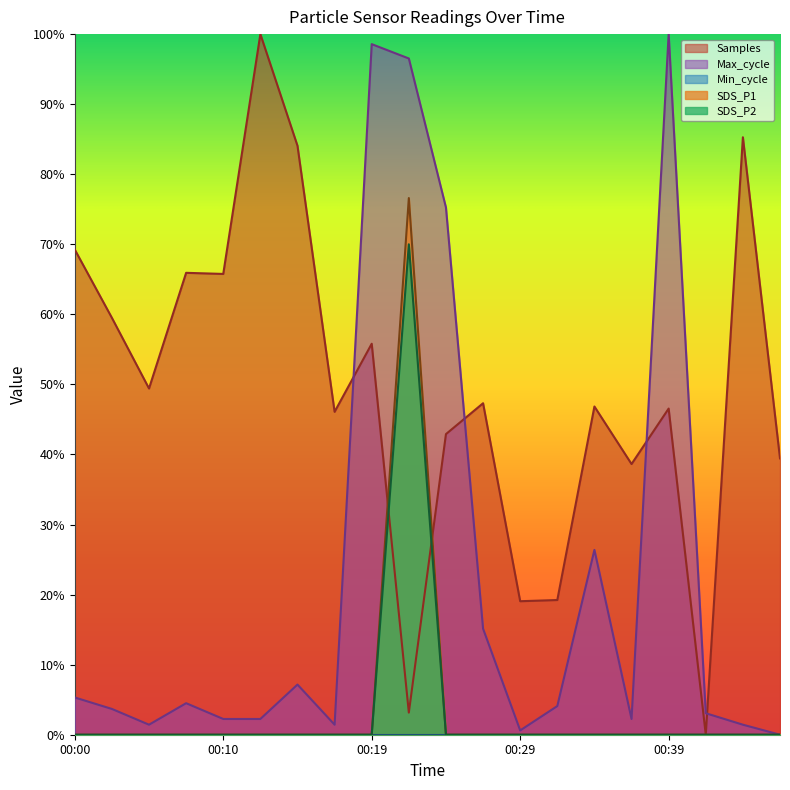

The SDS_P2 series shows 0.0 at 00:39. True or false?

True